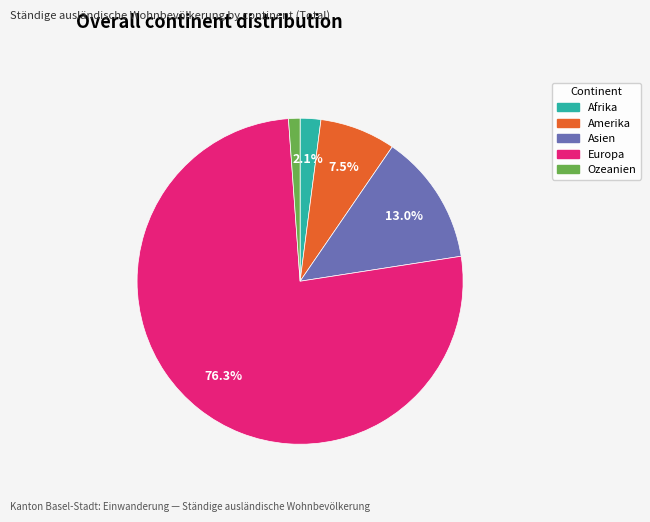

Does any single category account for the majority?

Yes